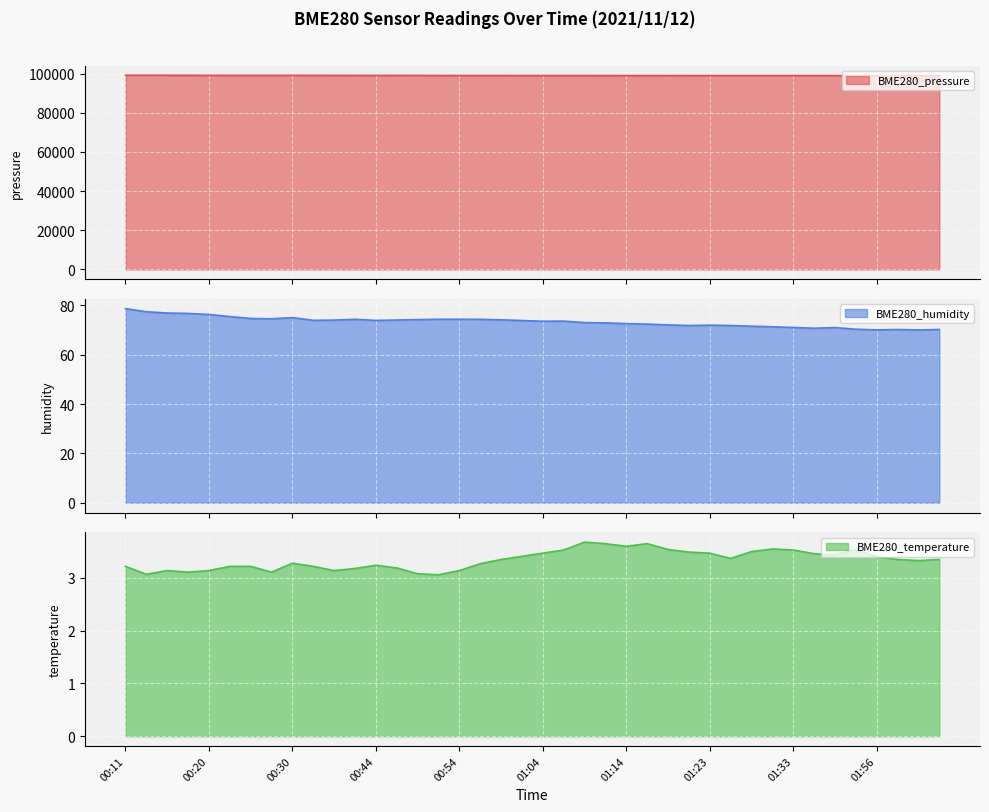

What is the total value across all series at 01:28?

99028.8